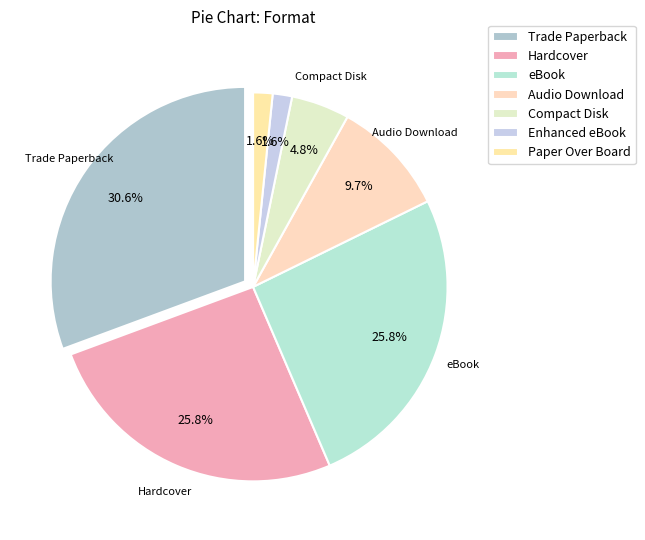

Is eBook the majority of the pie?

No